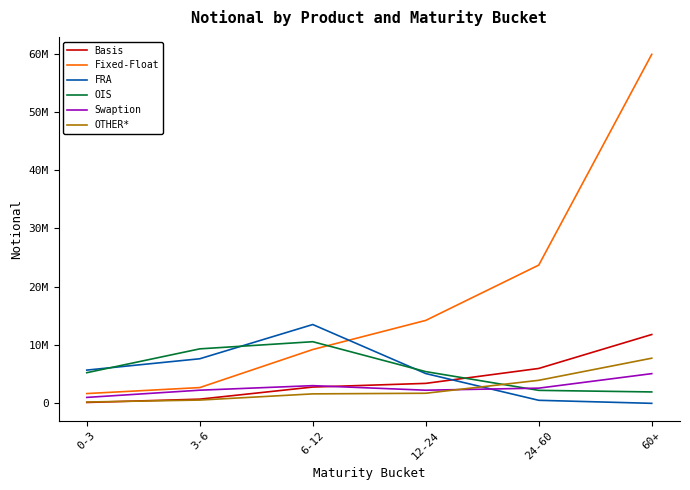

Is this an area chart (filled region under the line)?

No